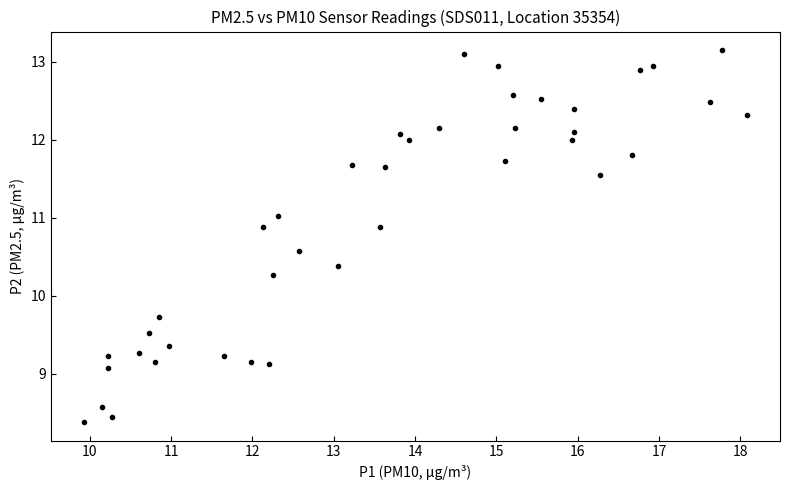

What is the range of X values (max minus min)?

8.1